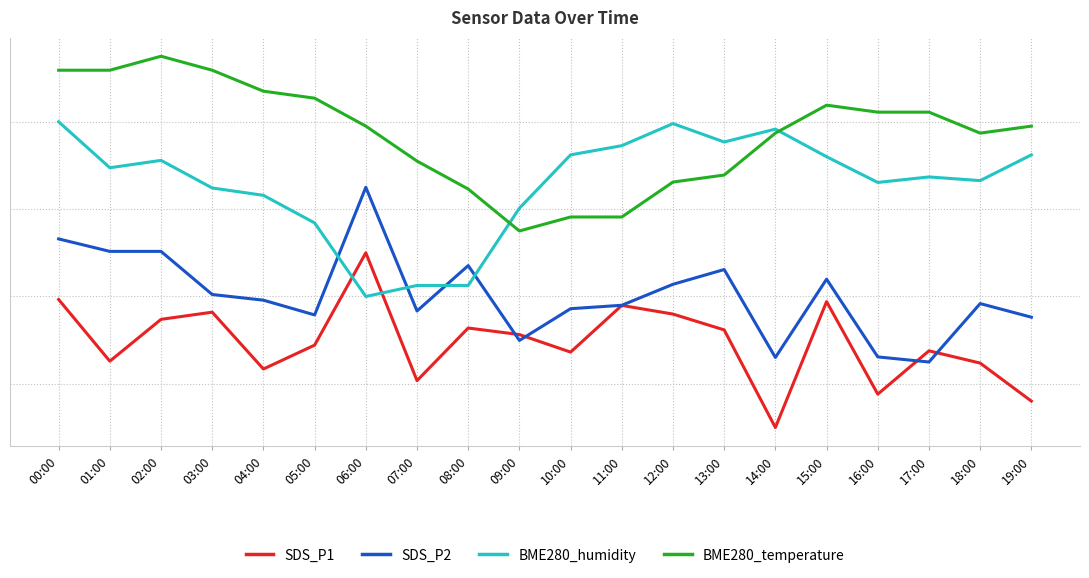

In SDS_P1, how many points are lower than both neighbors (excluding endpoints)?

6